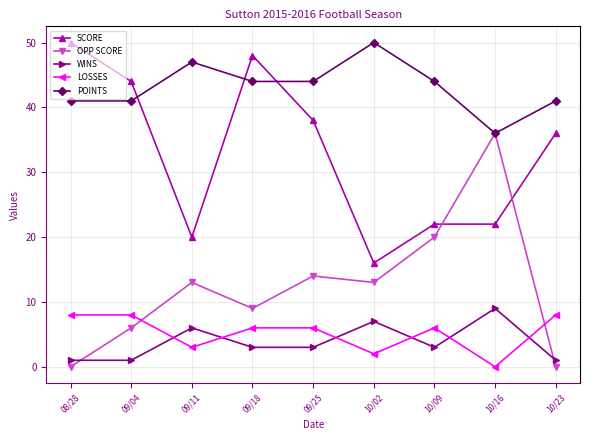

At 09/18, list the series in order from smallest to largest.

WINS, LOSSES, OPP SCORE, POINTS, SCORE